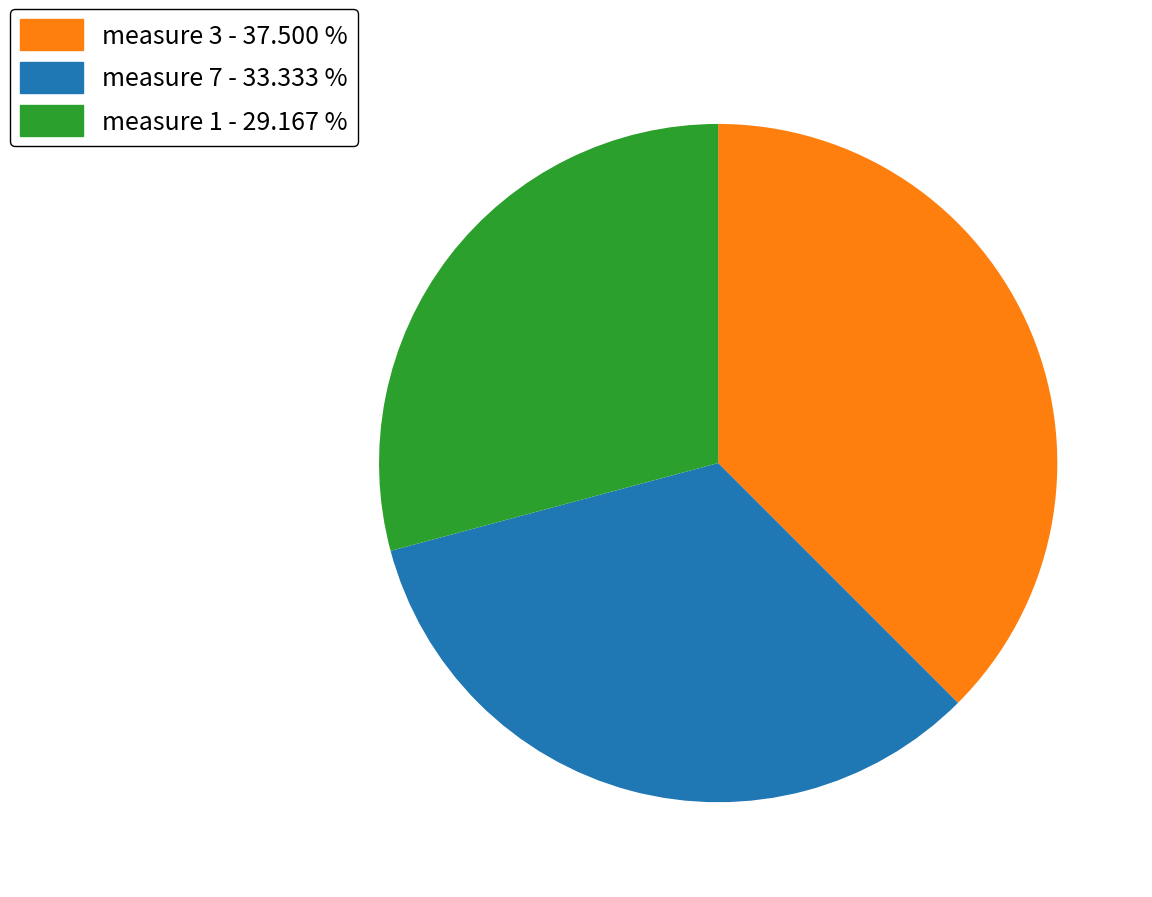

Does measure 1 - 29.167 % represent more than half of the total?

No